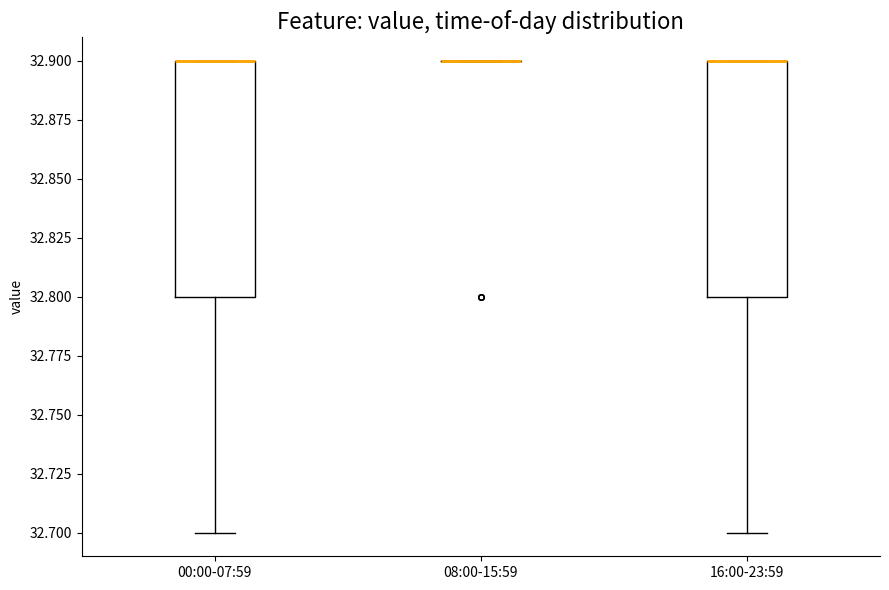

Reading left to right, transcribe this box plot: for each box, give where its median line is, the range the box spans, and where its two whiskers end, as read against the y-axis. The values are not printed on the chart, so give them approximately, as read against the axis.

00:00-07:59: median 32.9 (drawn on the box's upper edge), box 32.8 to 32.9, whiskers 32.7 to 32.9
08:00-15:59: box collapsed to a line at 32.9, whiskers 32.9 to 32.9
16:00-23:59: median 32.9 (drawn on the box's upper edge), box 32.8 to 32.9, whiskers 32.7 to 32.9